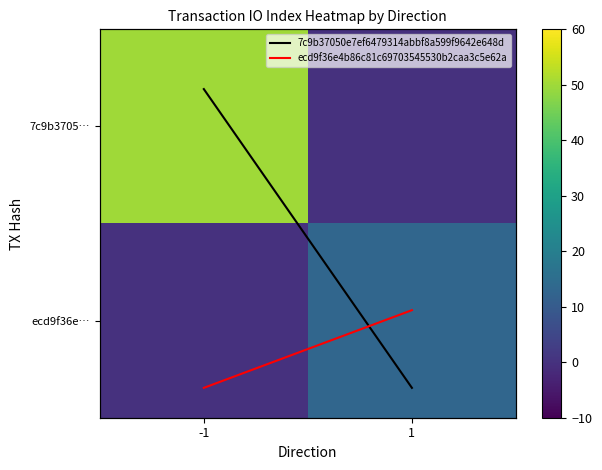

What is the sum of all 7c9b3705… values?

50